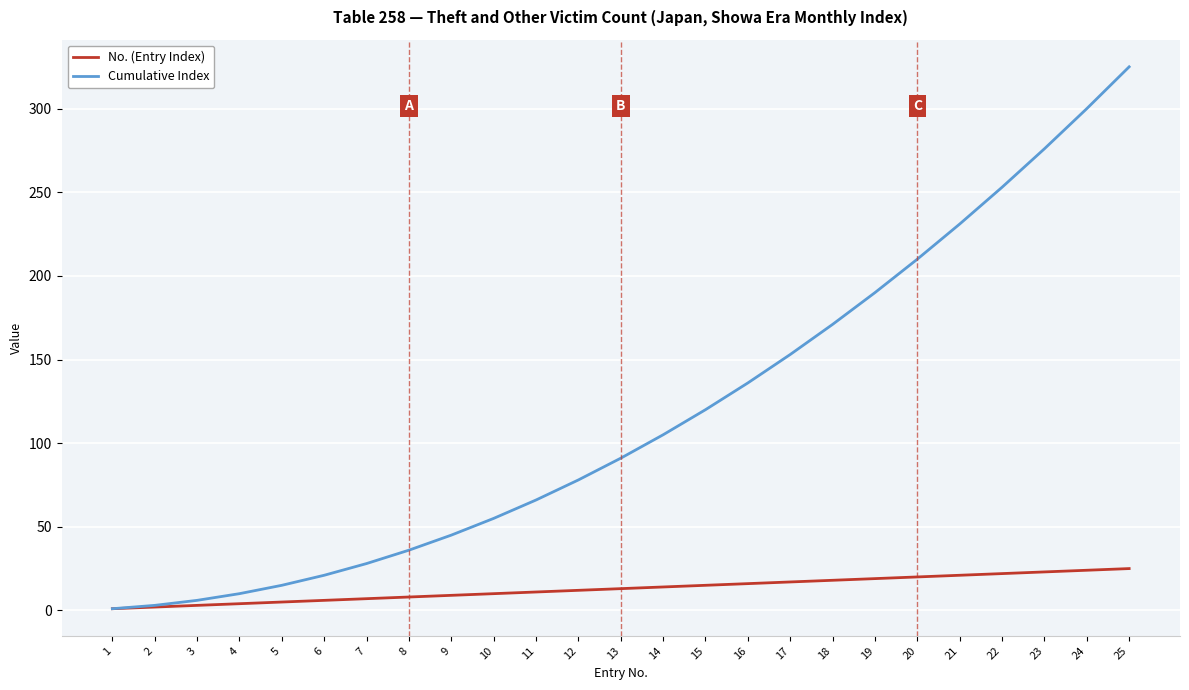

Is the value of Cumulative Index at 18 greater than the value of No. (Entry Index) at 12?

Yes